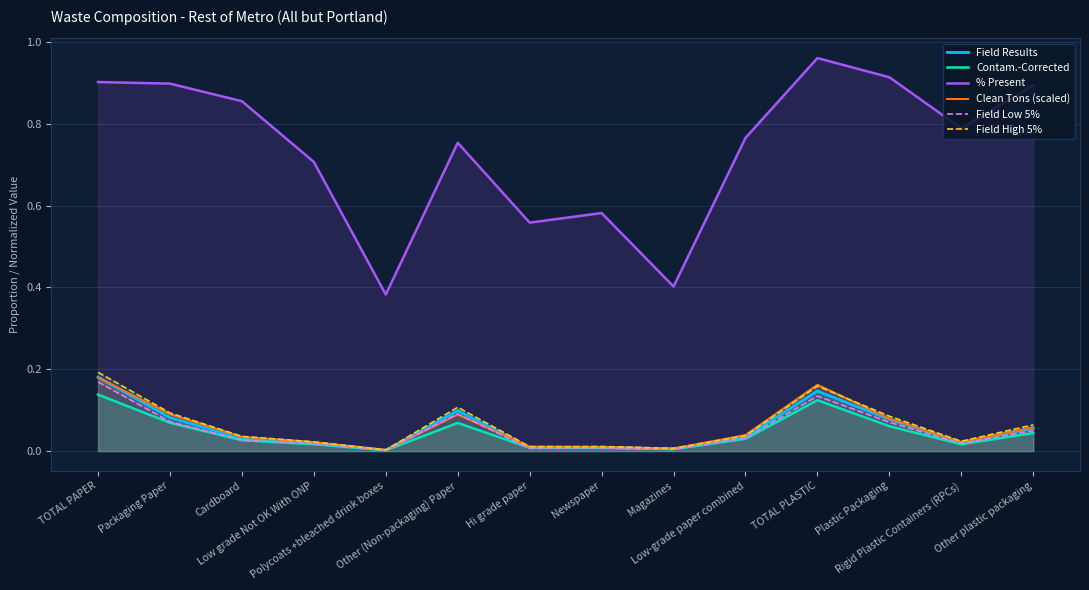

Reading left to right, extract all data points from this chart.

Field Results: 0.2	0.1	0.0	0.0	0.0	0.1	0.0	0.0	0.0	0.0	0.1	0.1	0.0	0.1
Contam.-Corrected: 0.1	0.1	0.0	0.0	0.0	0.1	0.0	0.0	0.0	0.0	0.1	0.1	0.0	0.0
% Present: 0.9	0.9	0.9	0.7	0.4	0.8	0.6	0.6	0.4	0.8	1.0	0.9	0.8	0.9
Clean Tons (scaled): 0.2	0.1	0.0	0.0	0.0	0.1	0.0	0.0	0.0	0.0	0.2	0.1	0.0	0.1
Field Low 5%: 0.2	0.1	0.0	0.0	0.0	0.1	0.0	0.0	0.0	0.0	0.1	0.1	0.0	0.1
Field High 5%: 0.2	0.1	0.0	0.0	0.0	0.1	0.0	0.0	0.0	0.0	0.2	0.1	0.0	0.1